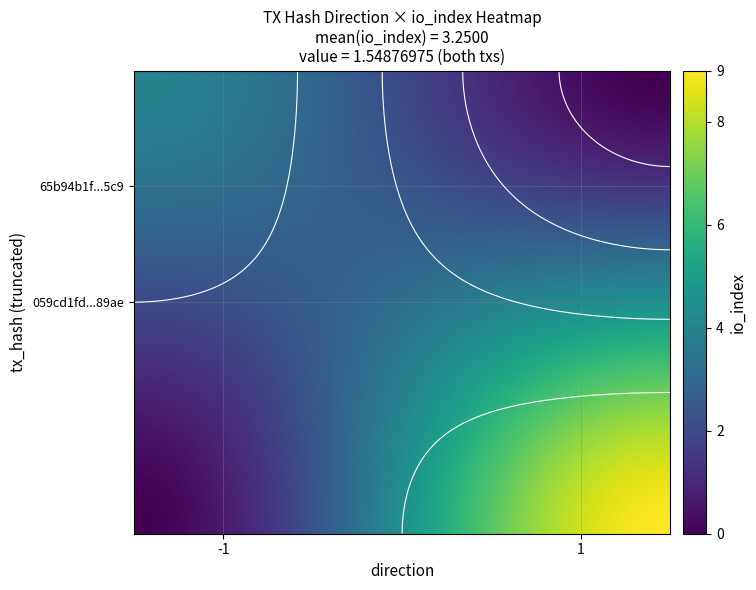

Which series has the largest total across all categories?

65b94b1f851b162e13833006a4b0d1f755ca5c9